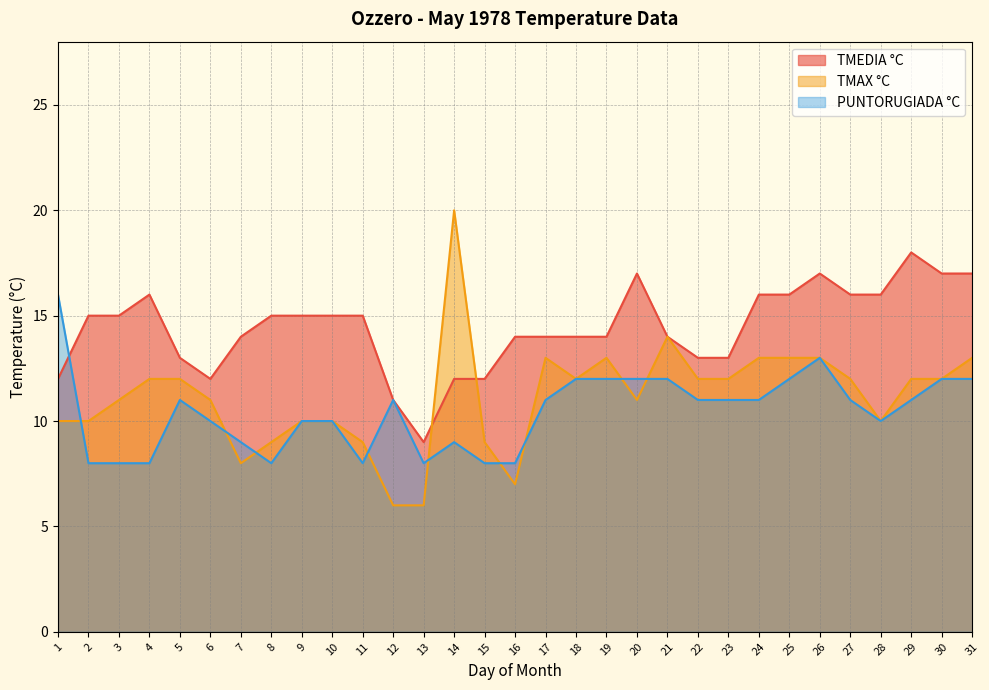

At which category does TMAX °C reach its first local valley?

7